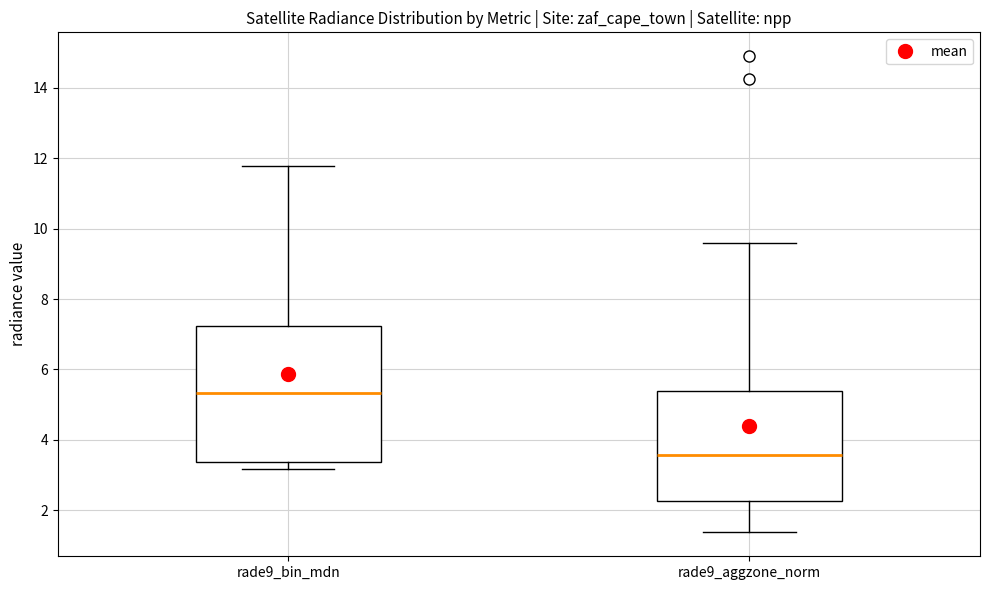

Reading left to right, read every box against the y-axis: the position of its median line, the range the box covers, and the ends of its whiskers. The values are not printed on the chart, so give them approximately, as read against the axis.

rade9_bin_mdn: median 5.4, box 3.4 to 7.2, whiskers 3.2 to 11.8
rade9_aggzone_norm: median 3.6, box 2.2 to 5.4, whiskers 1.4 to 9.6